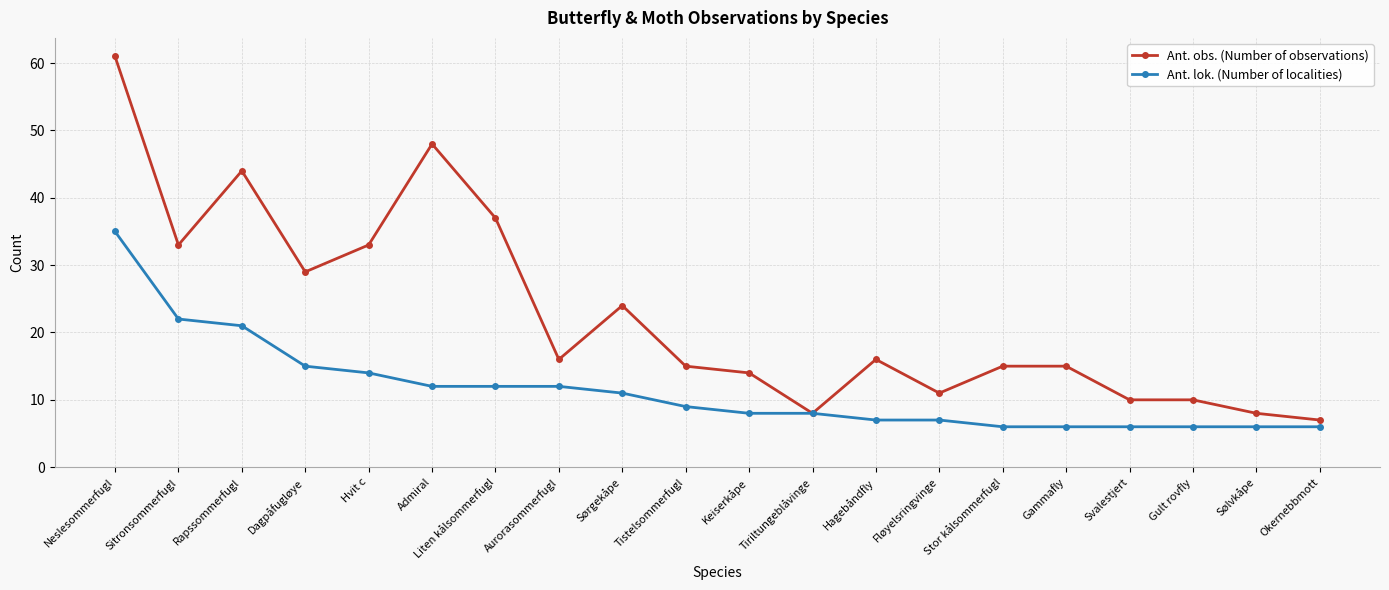

What is the total value across all series at Gult rovfly?

16